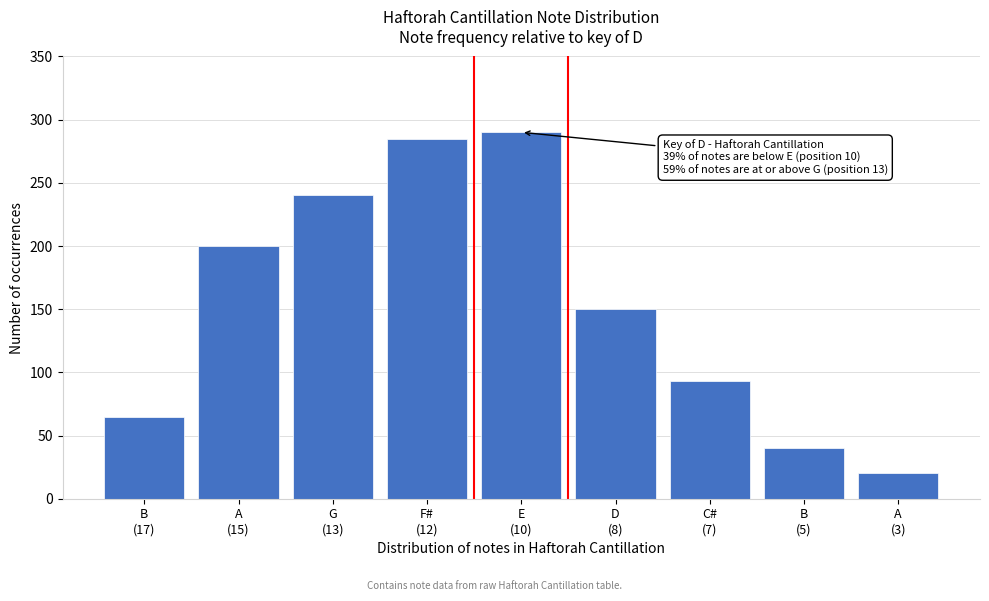

Reading left to right, transcribe all the data shown in this chart.

65	200	240	285	290	150	93	40	20